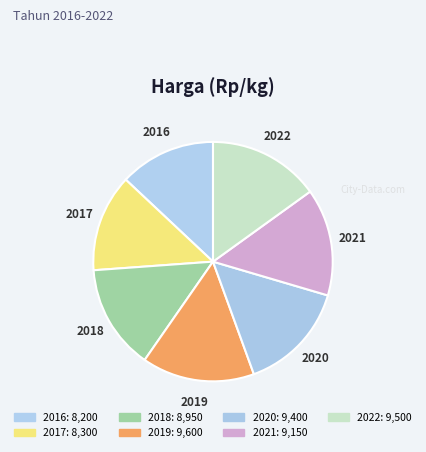

Combined, do 2019 and 2018 account for over 50%?

No